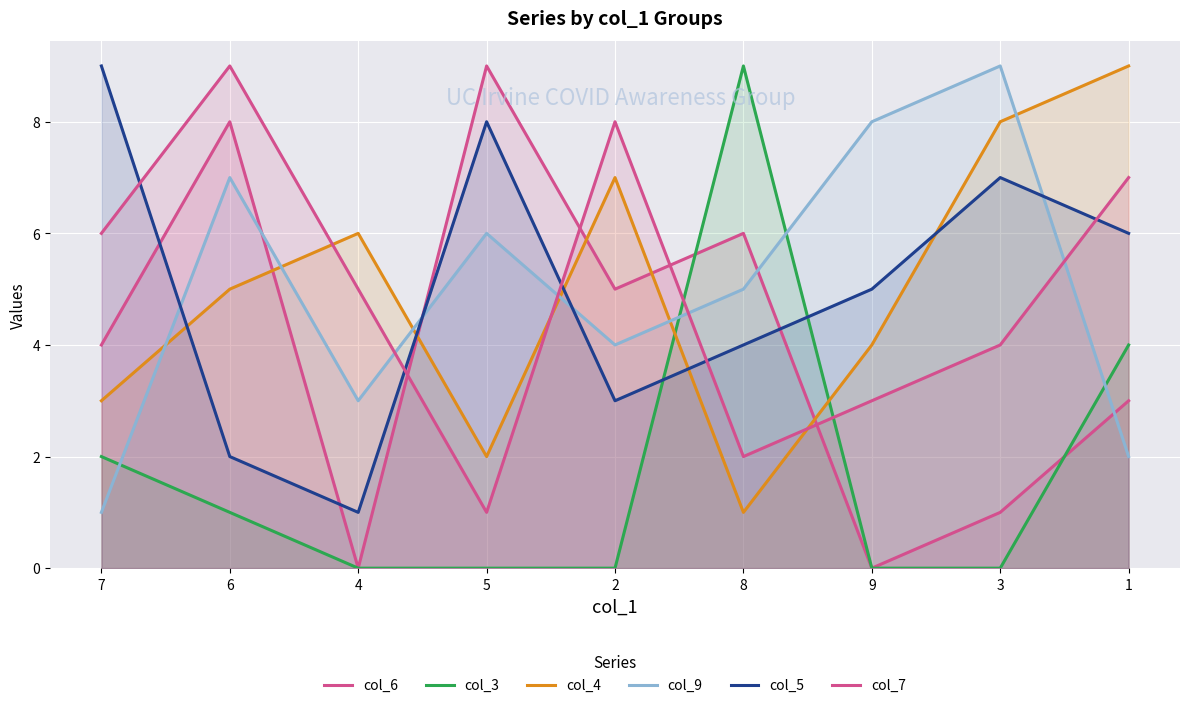

Reading left to right, extract all data points from this chart.

col_6: 4	8	0	9	5	6	0	1	3
col_3: 2	1	0	0	0	9	0	0	4
col_4: 3	5	6	2	7	1	4	8	9
col_9: 1	7	3	6	4	5	8	9	2
col_5: 9	2	1	8	3	4	5	7	6
col_7: 6	9	5	1	8	2	3	4	7